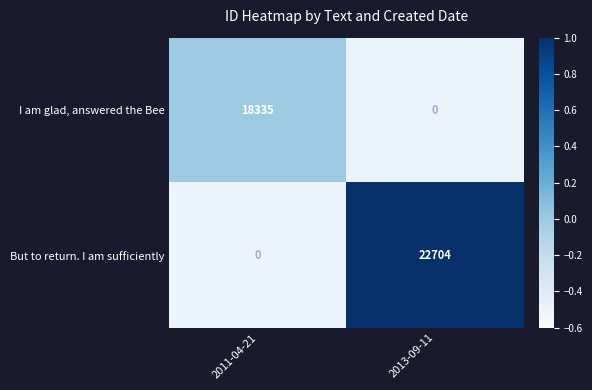

The value of But to return. I am sufficiently at 2011-04-21 is 0. True or false?

True